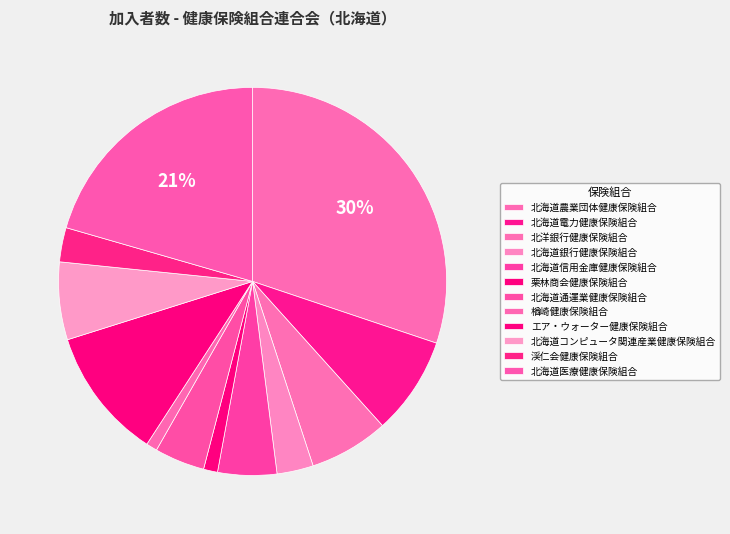

To the nearest percent, what is the difference between the largest and smallest slice percentages?

29%